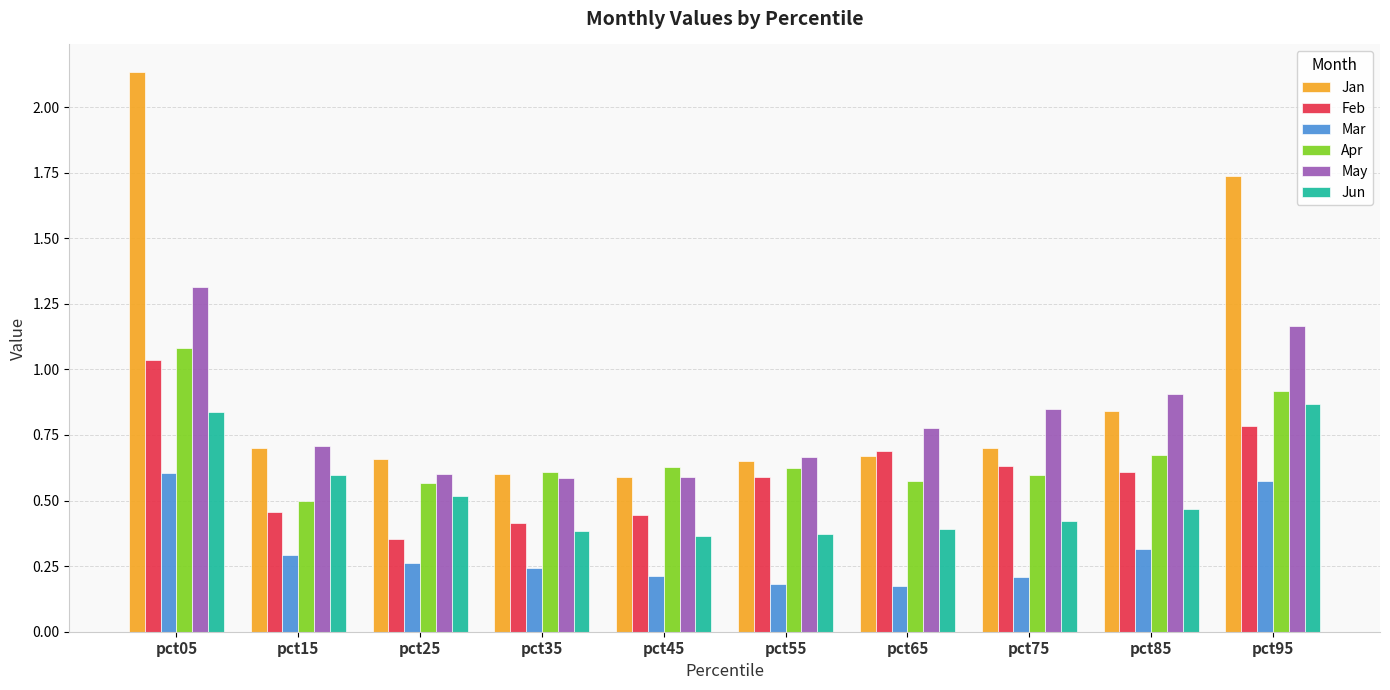

How many bars are there in total?

60